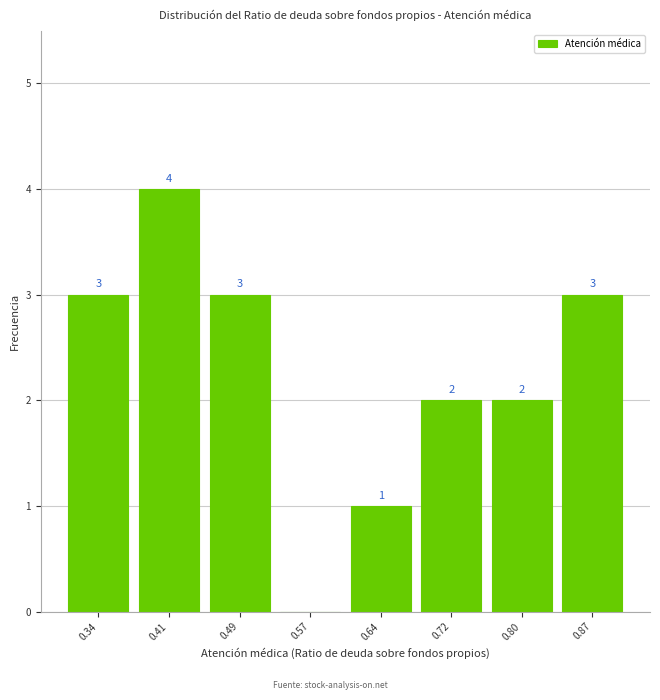

Which range on the x-axis has the tallest bar?

0.38 to 0.45